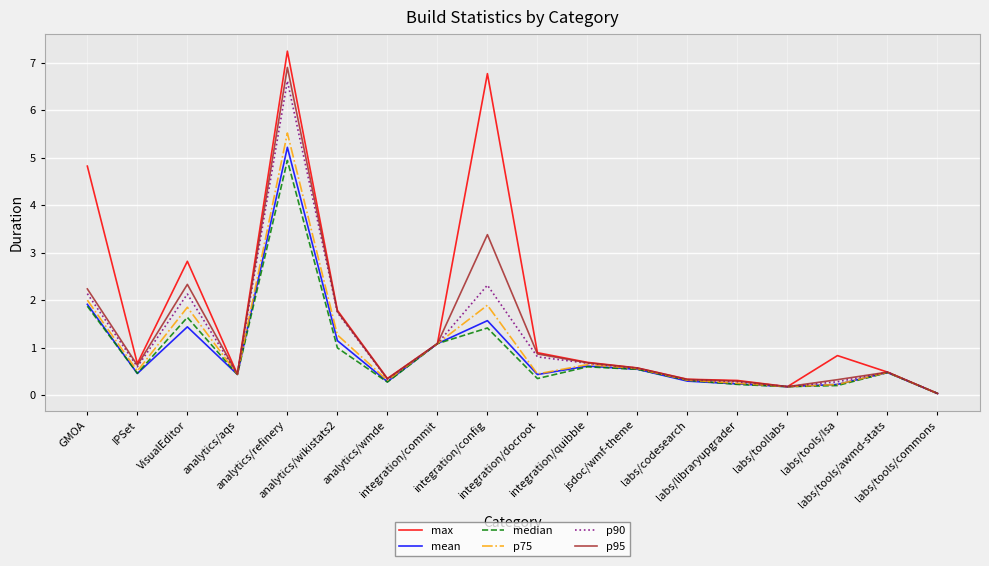

Rank the series by their maximum value, from highest to lowest.

max, p95, p90, p75, mean, median